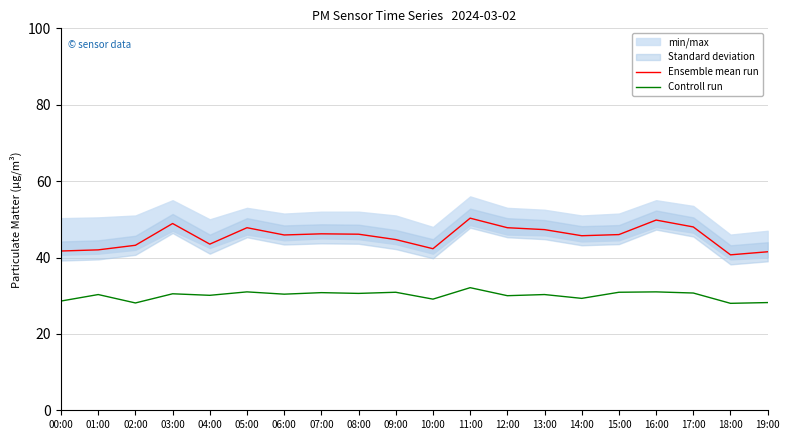

List the series in order of their peak value, lowest first.

Controll run, Ensemble mean run